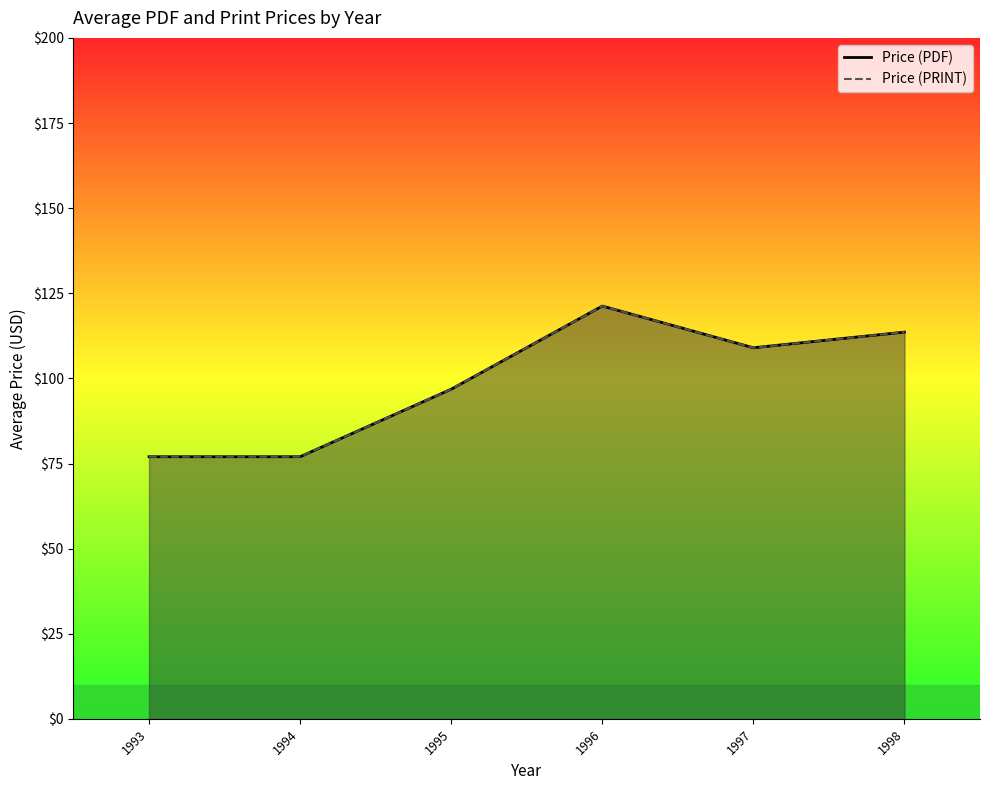

Count the number of data series in this chart.

2